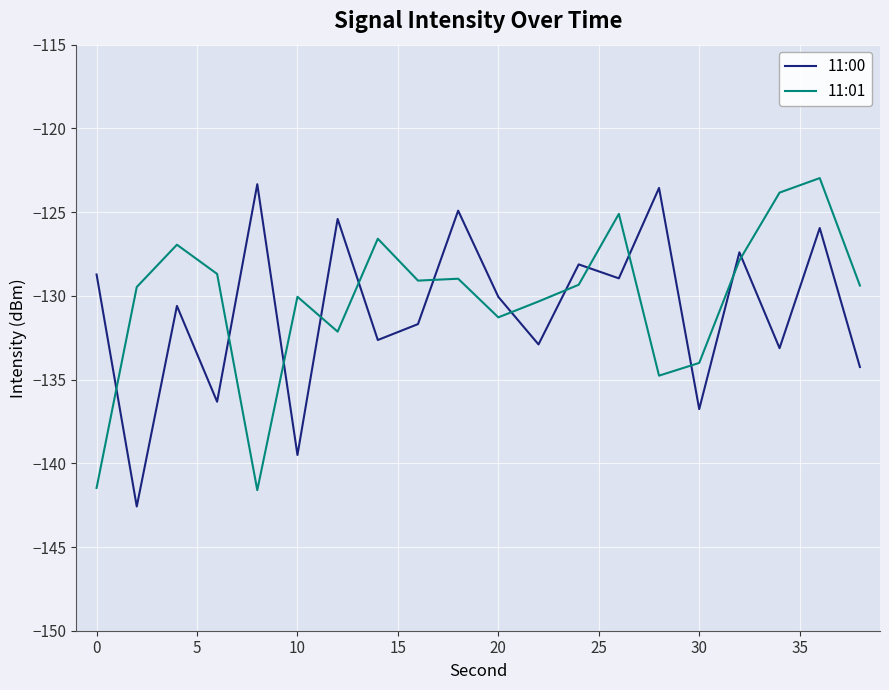

Which series has the largest range (max minus min)?

11:00